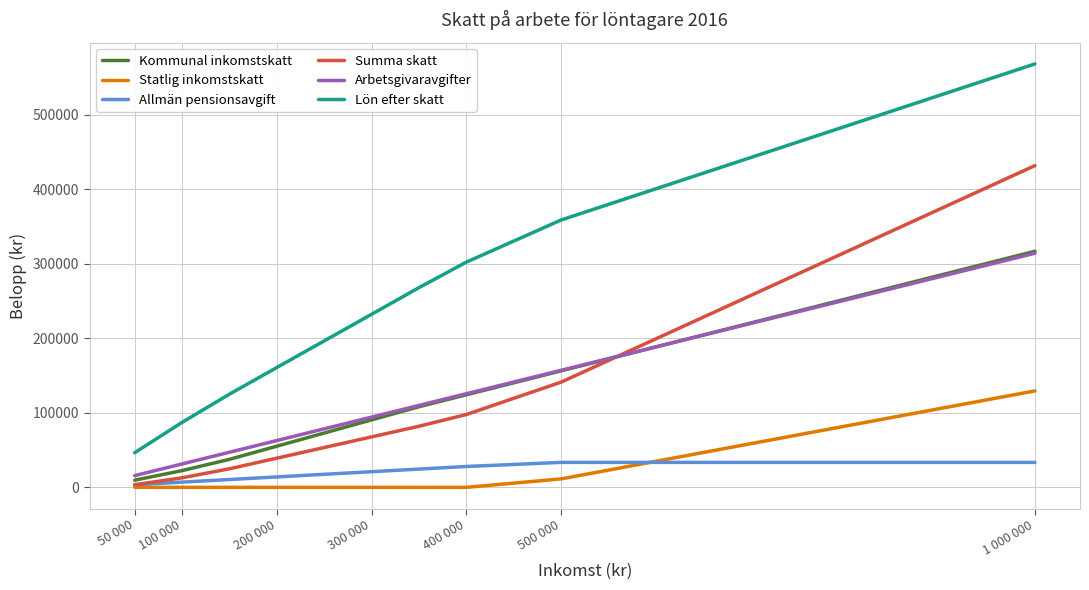

What is the sum of all Arbetsgivaravgifter values?

1036860